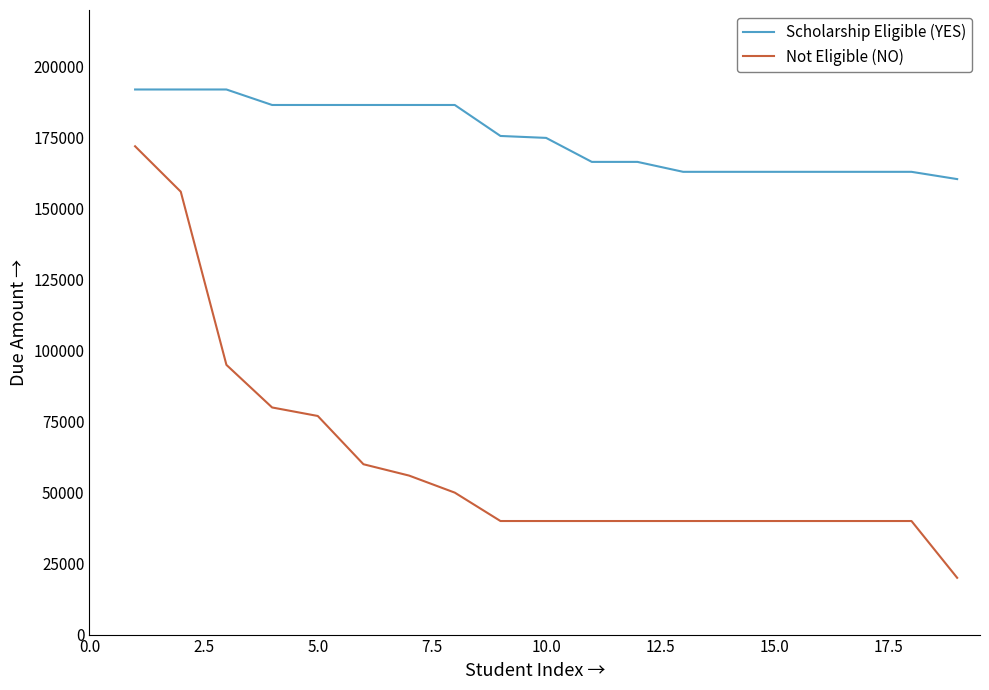

What is the difference between the maximum and minimum values in the Not Eligible (NO) series?

152000